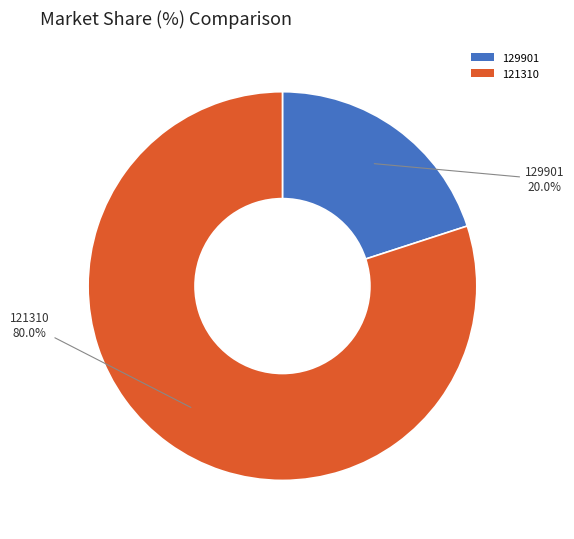

Which slice represents more than half of the pie?

121310